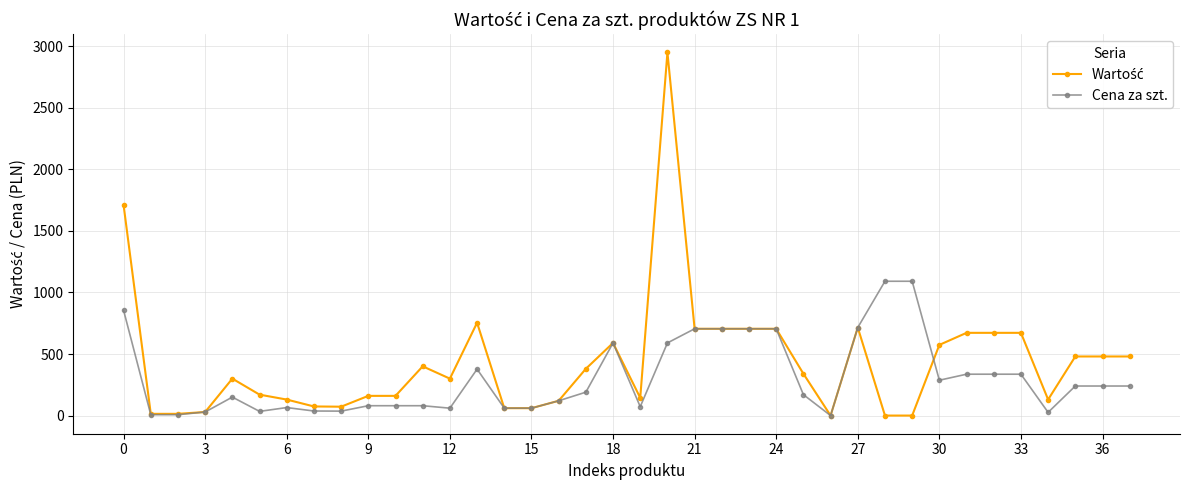

Is this an area chart (filled region under the line)?

No